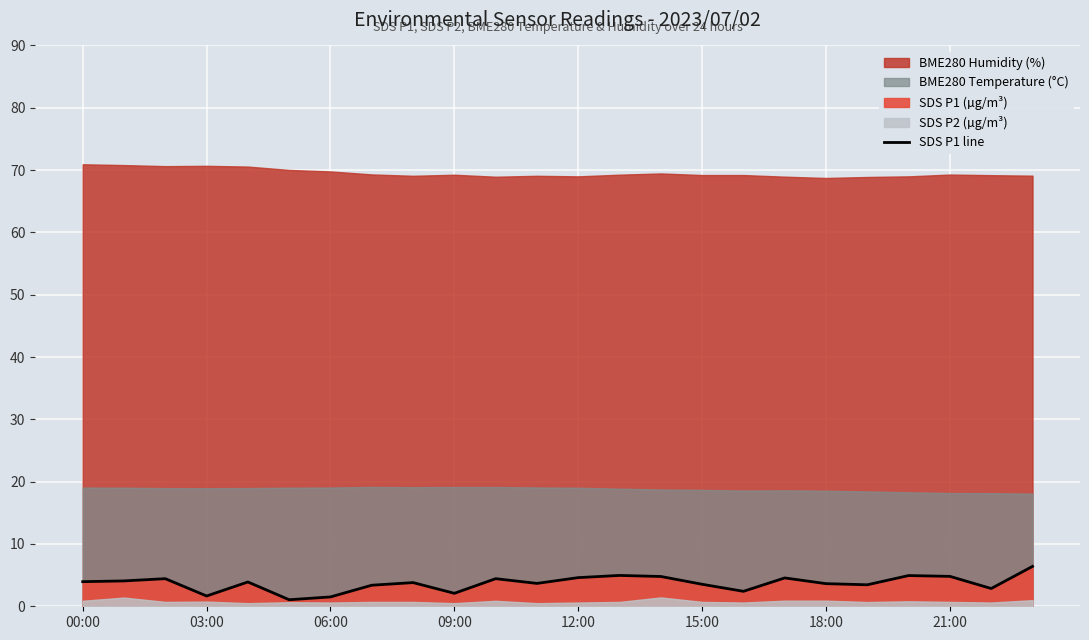

What is the label of the 1st point from the left?

00:00